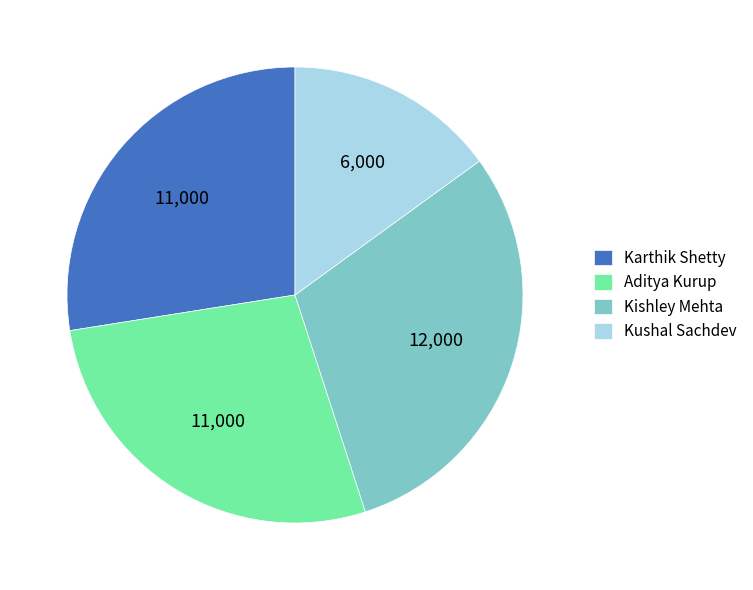

True or false: Kishley Mehta accounts for 30% of the total.

True